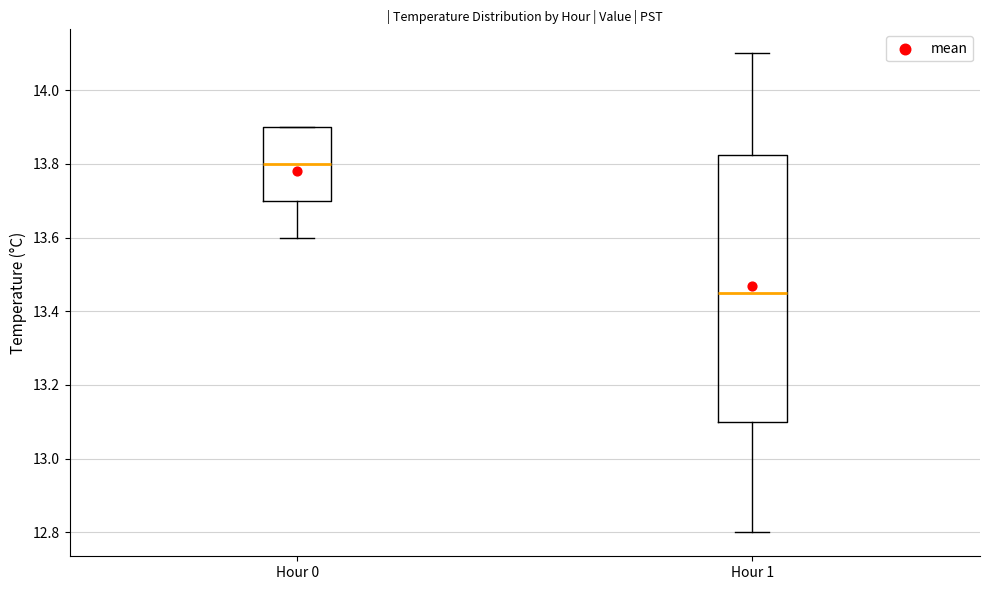

Reading left to right, transcribe this box plot: for each box, give where its median line is, the range the box spans, and where its two whiskers end, as read against the y-axis. The values are not printed on the chart, so give them approximately, as read against the axis.

Hour 0: median 13.80, box 13.70 to 13.90, whiskers 13.60 to 13.90
Hour 1: median 13.46, box 13.10 to 13.82, whiskers 12.80 to 14.10